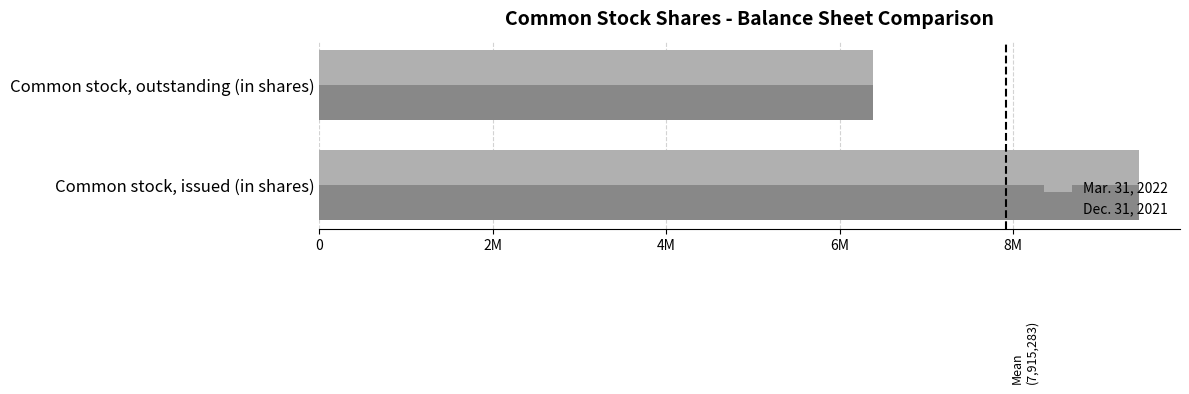

What are all the series names shown in the legend?

Mar. 31, 2022, Dec. 31, 2021